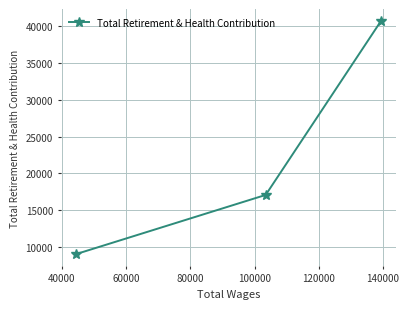

What is the sum of all values?

66837